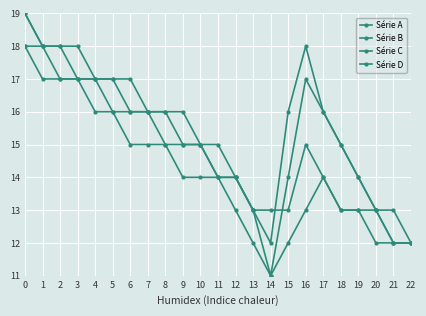

Which series changed the most between 0 and 19?

Série A